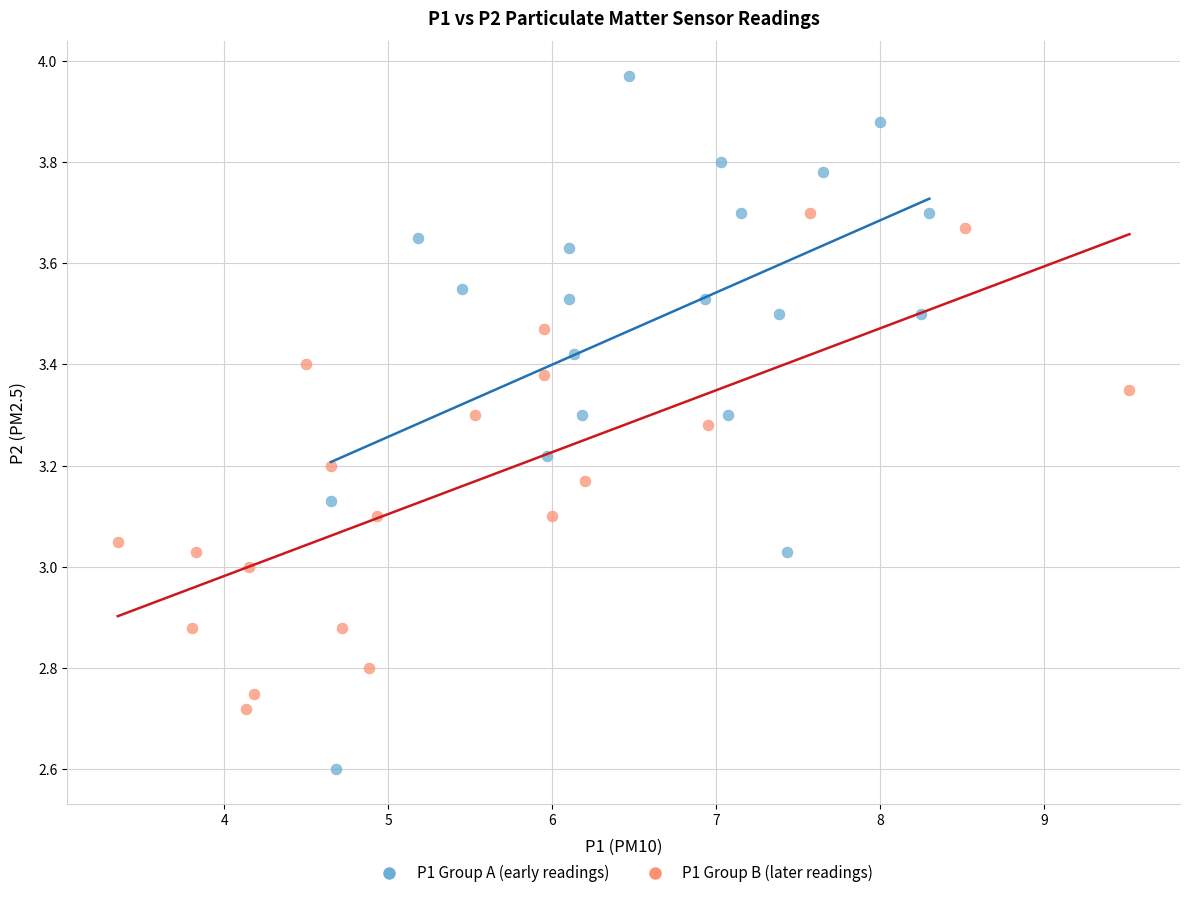

Which series has the largest Y range (max minus min)?

P1 Group A (early readings)